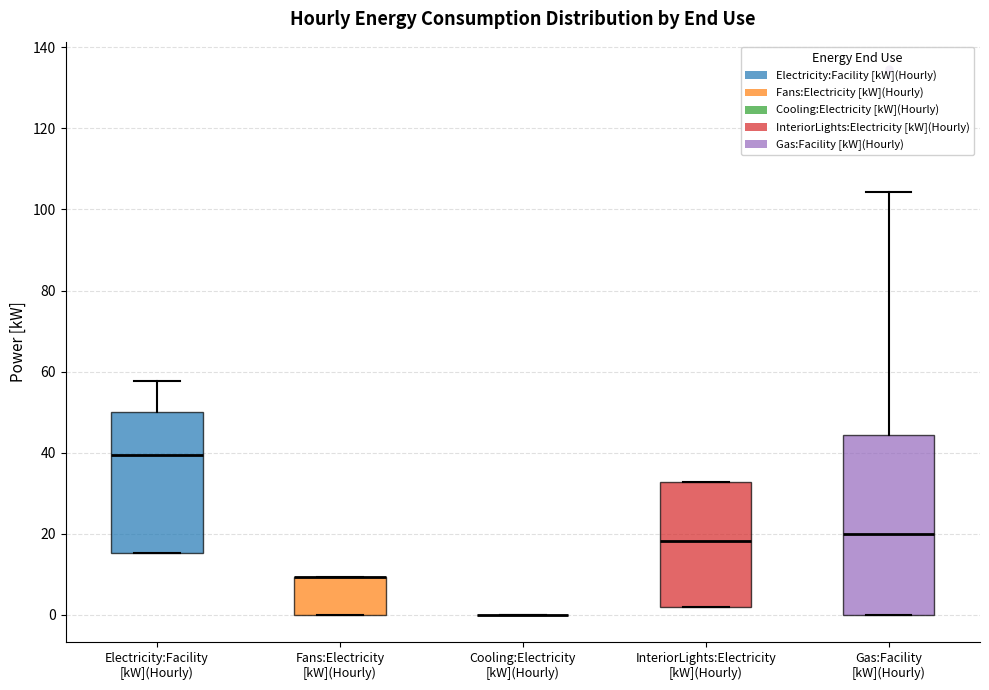

Which box is the tallest, from its lower edge to its upper edge?

Gas:Facility [kW](Hourly)